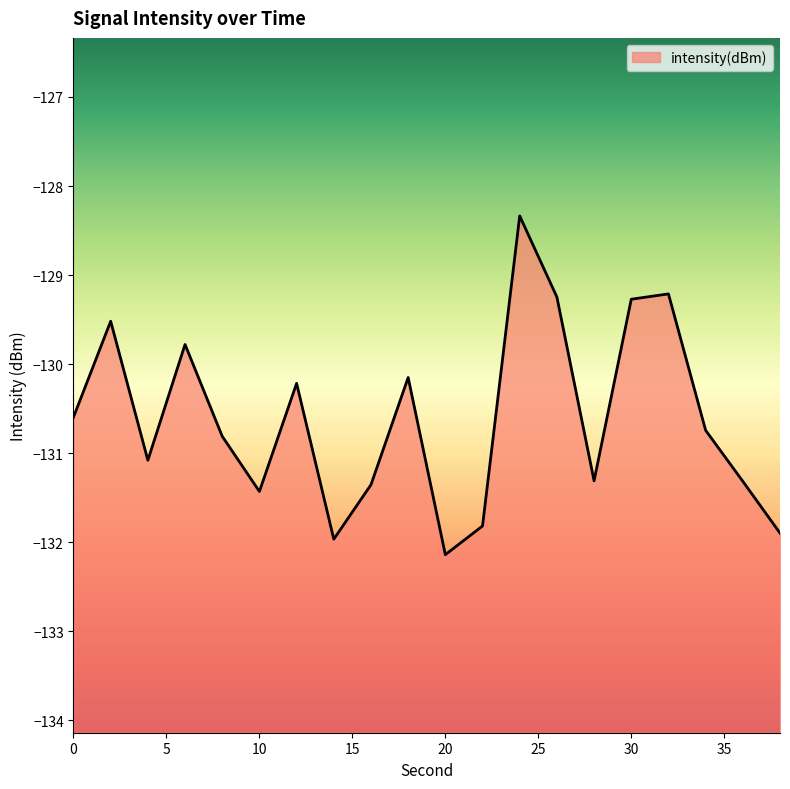

Does the chart display data point markers on the line(s)?

No